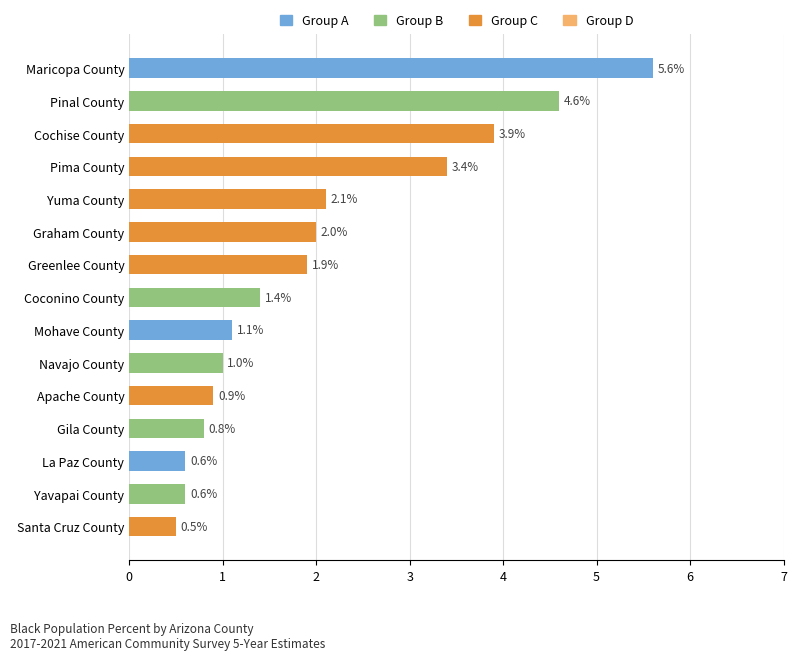

What is the greatest value displayed?

5.6